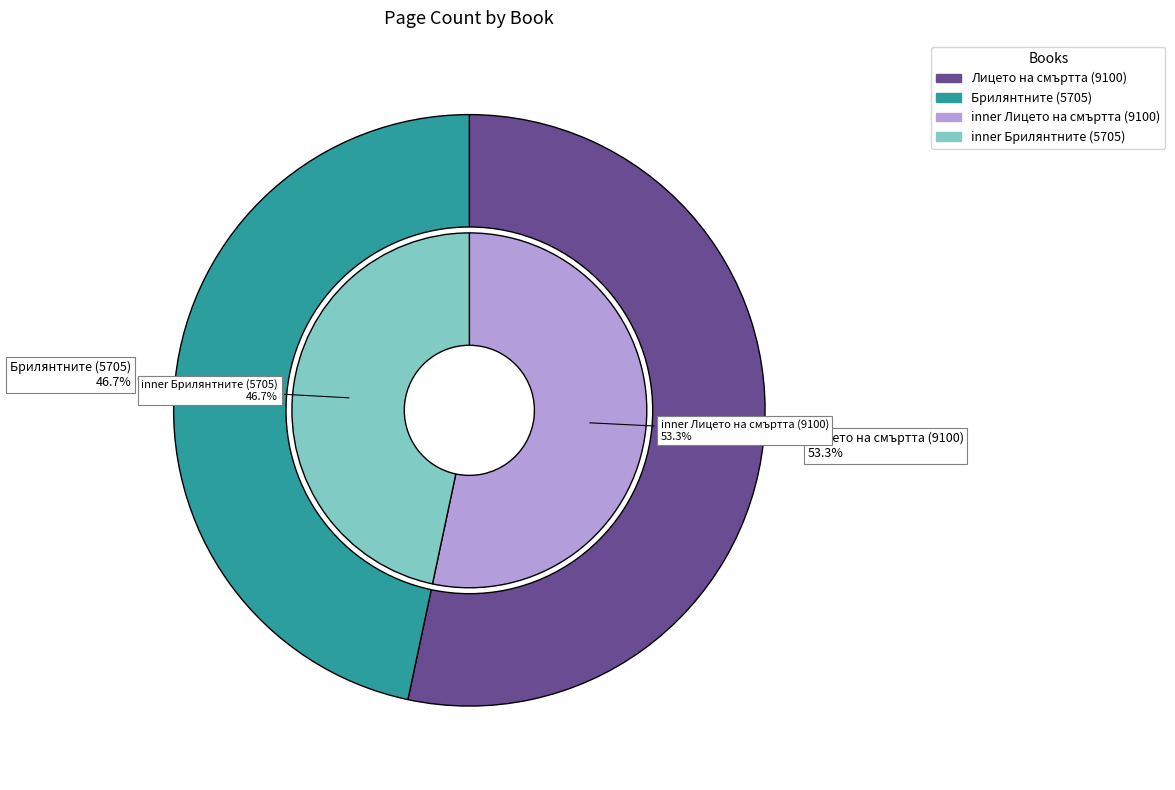

Combined, what portion of the pie is Лицето на смъртта (9100) and Брилянтните (5705)?

100.0%